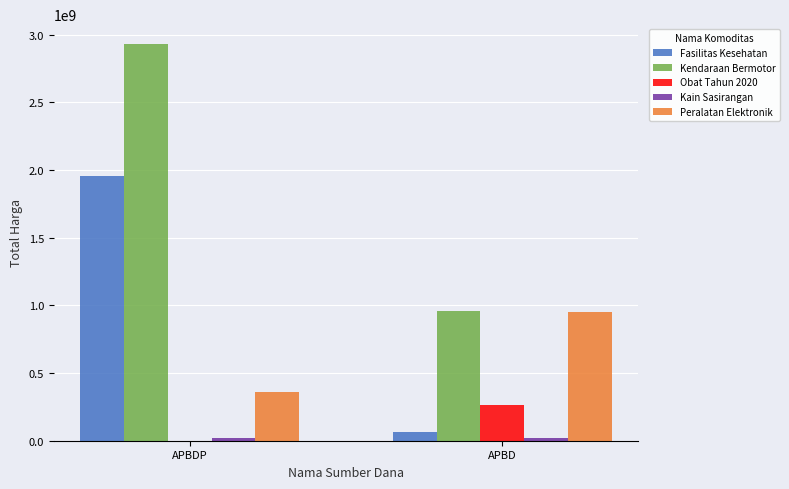

Does the chart contain stacked bars?

No